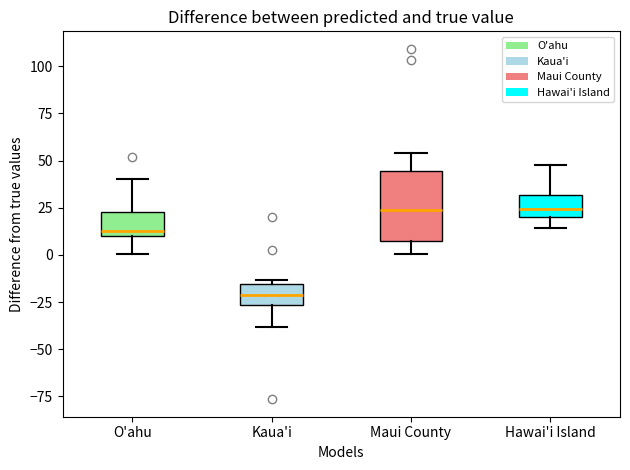

Which box is the tallest, from its lower edge to its upper edge?

Maui County